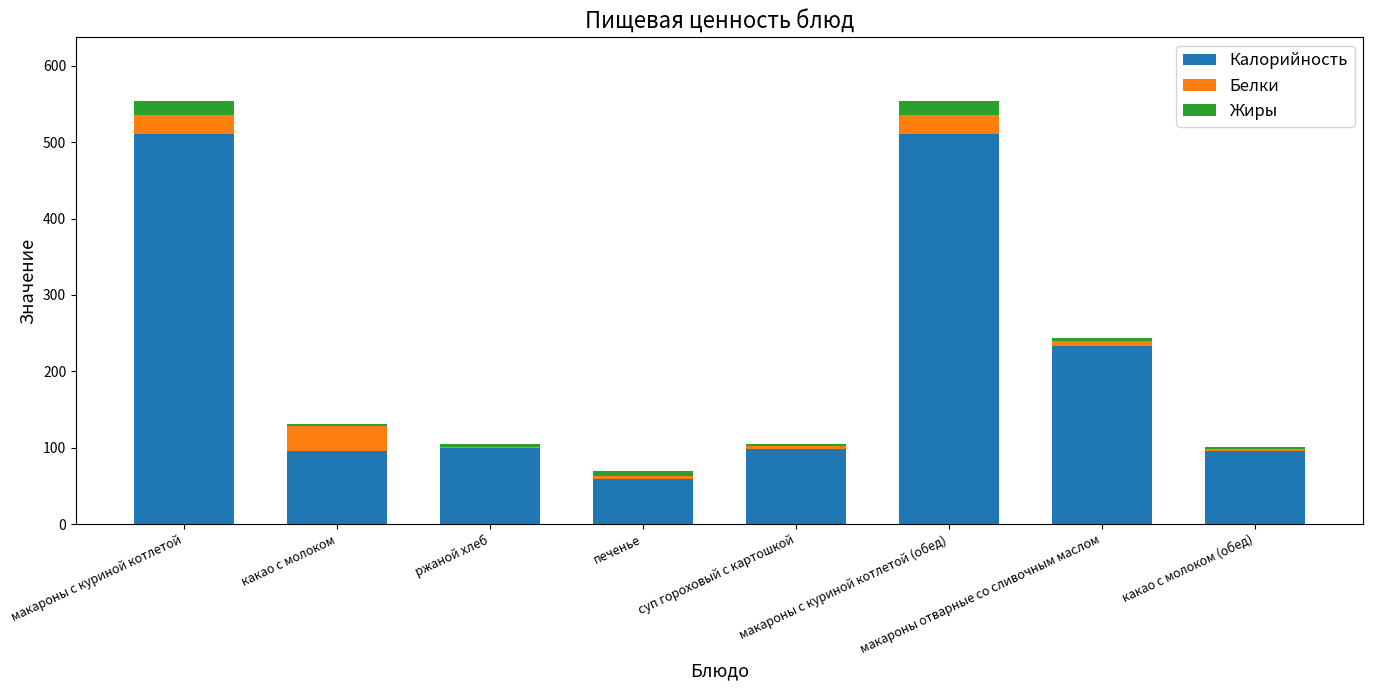

What is the label of the 1st bar from the left?

макароны с куриной котлетой